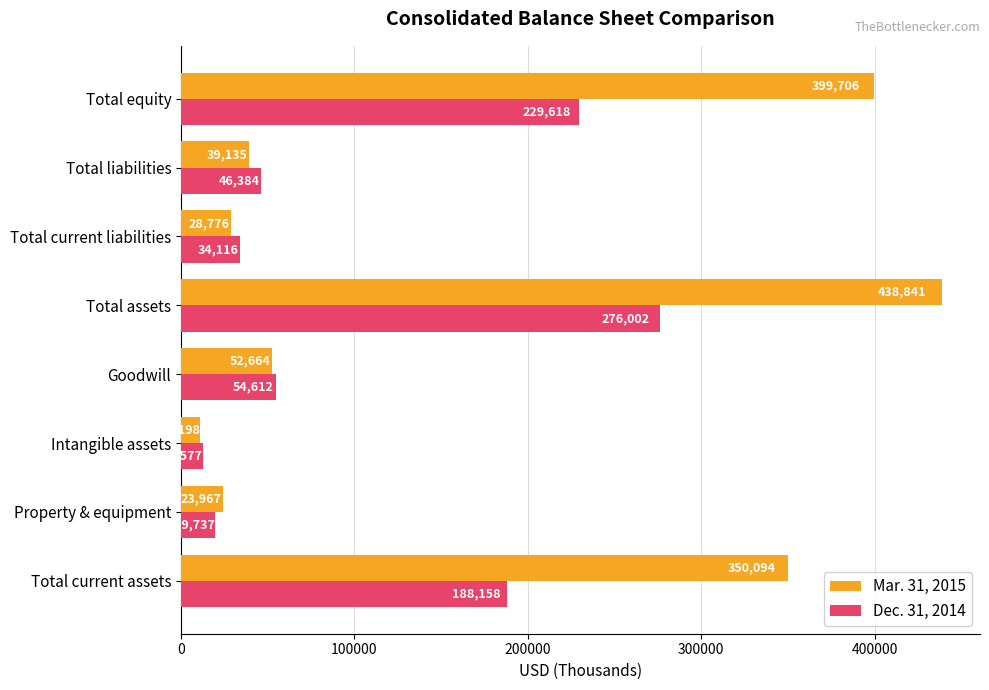

The Dec. 31, 2014 series shows 46384 at Total liabilities. True or false?

True